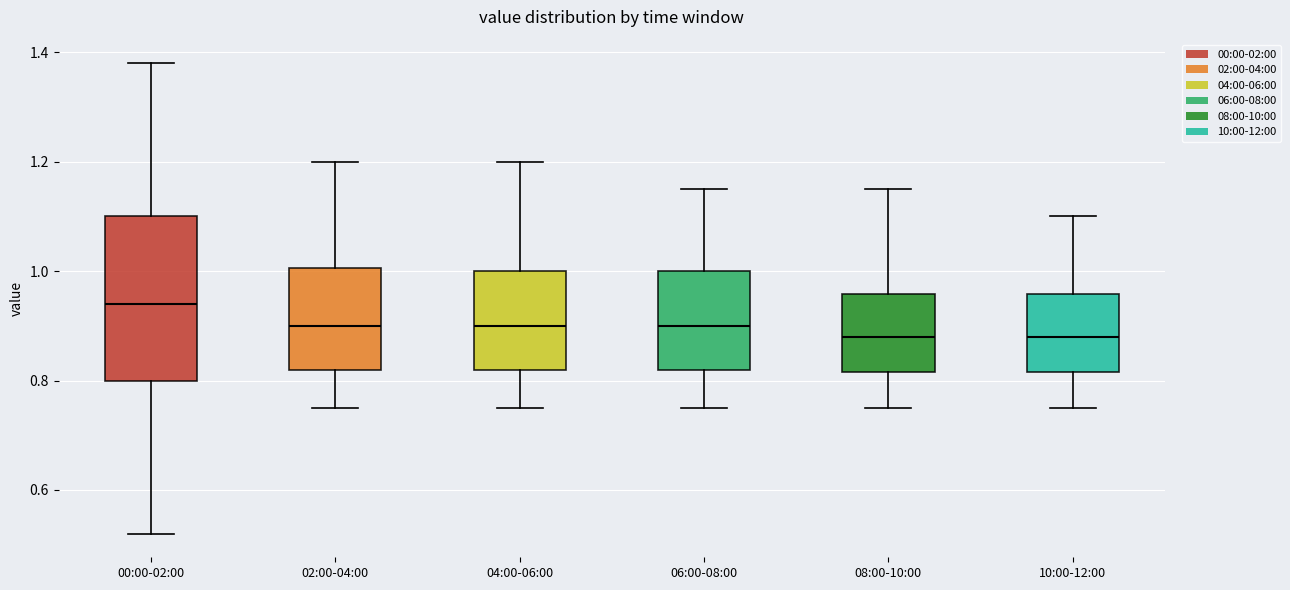

Reading left to right, transcribe this box plot: for each box, give where its median line is, the range the box spans, and where its two whiskers end, as read against the y-axis. The values are not printed on the chart, so give them approximately, as read against the axis.

00:00-02:00: median 0.94, box 0.80 to 1.10, whiskers 0.52 to 1.38
02:00-04:00: median 0.90, box 0.82 to 1.00, whiskers 0.76 to 1.20
04:00-06:00: median 0.90, box 0.82 to 1.00, whiskers 0.76 to 1.20
06:00-08:00: median 0.90, box 0.82 to 1.00, whiskers 0.76 to 1.16
08:00-10:00: median 0.88, box 0.82 to 0.96, whiskers 0.76 to 1.16
10:00-12:00: median 0.88, box 0.82 to 0.96, whiskers 0.76 to 1.10